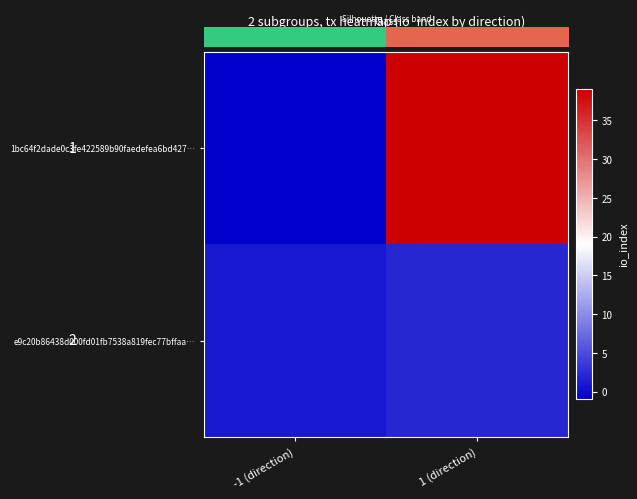

List the series in order of their overall mean, highest first.

1bc64f2dade0c3fe422589b90faedefea6bd427…, e9c20b86438d000fd01fb7538a819fec77bffaa…